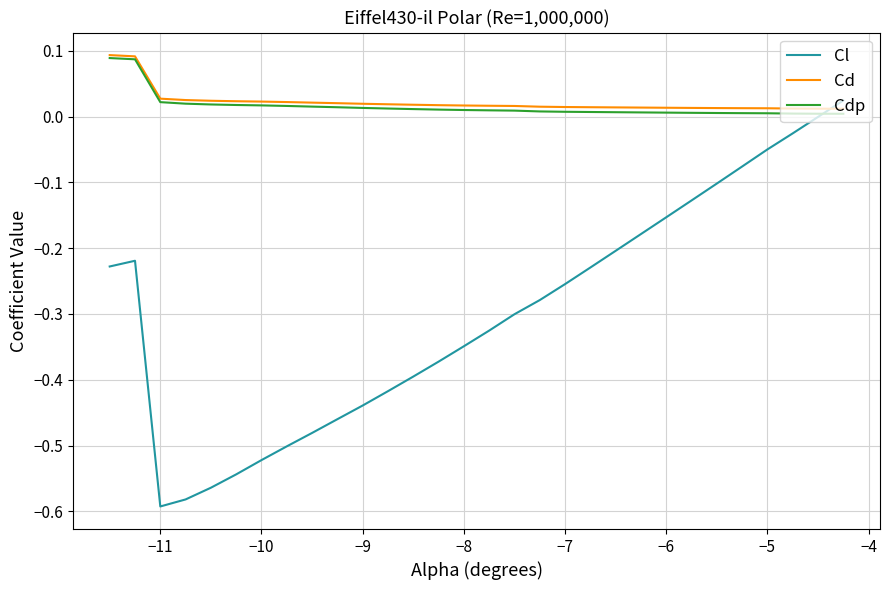

How many times do Cdp and Cl cross each other?

1